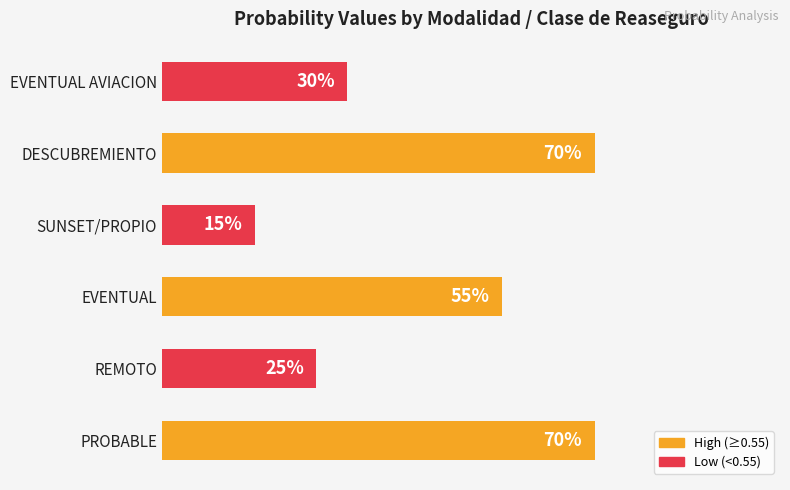

What is the sum of all values?

2.6